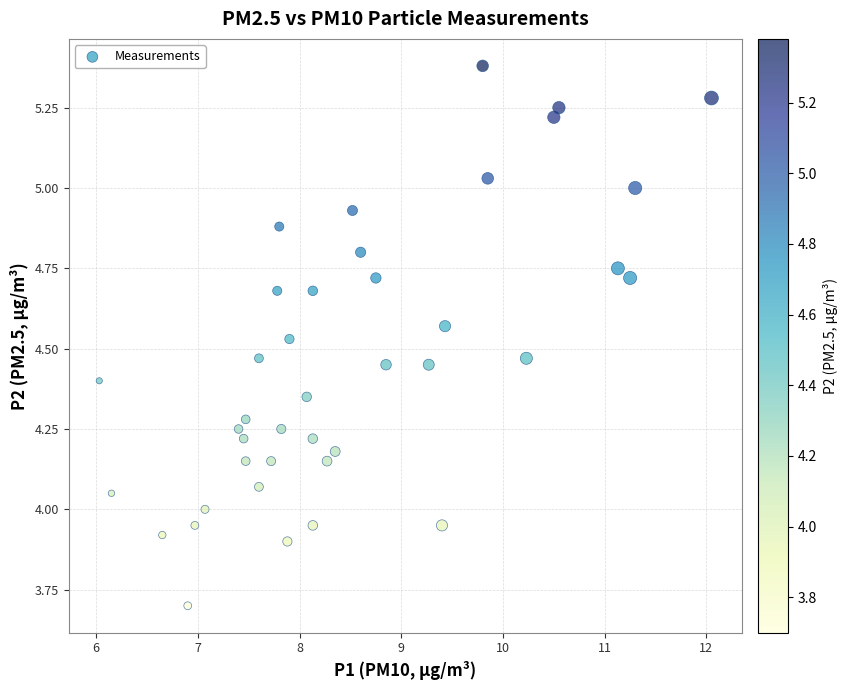

What is the range of Y values (max minus min)?

1.7